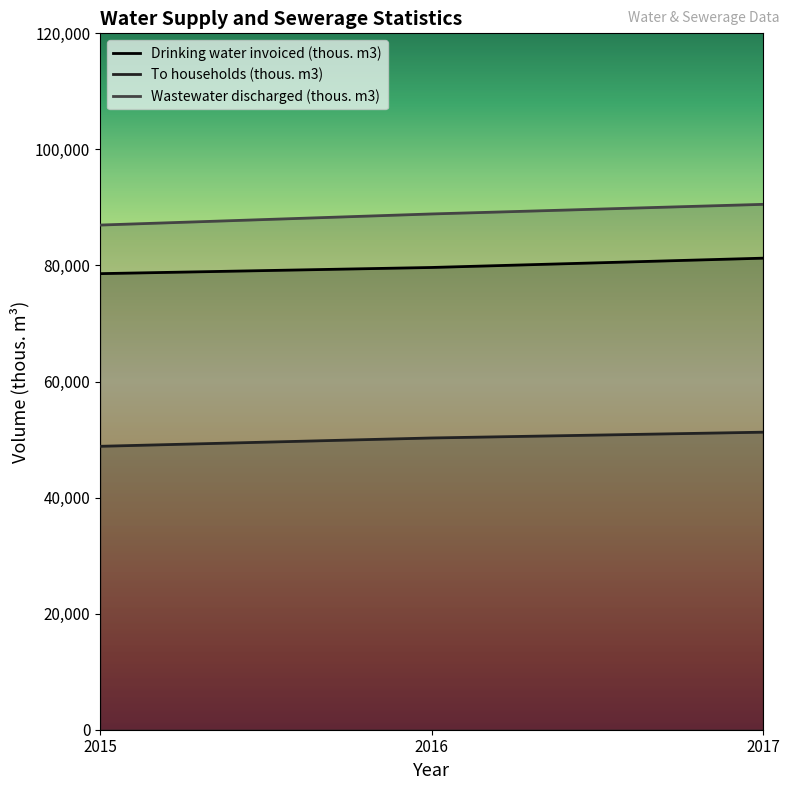

Between 2015 and 2016, which series saw the biggest shift?

Wastewater discharged (thous. m3)